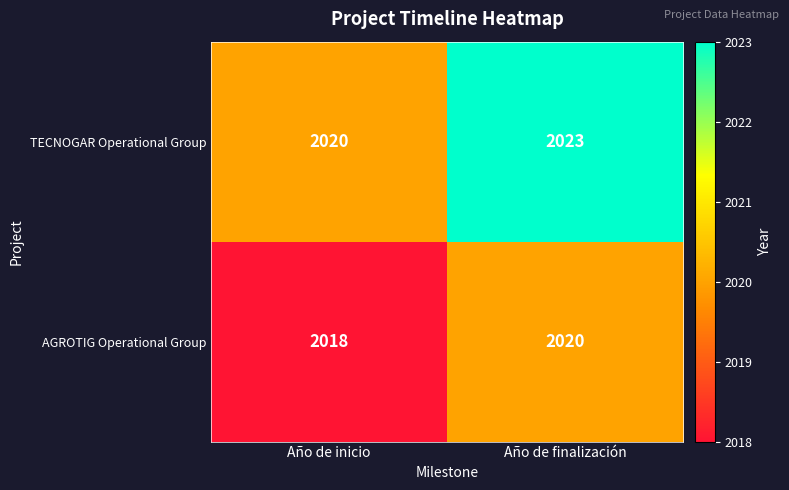

At how many categories does at least one series exceed 2019?

2